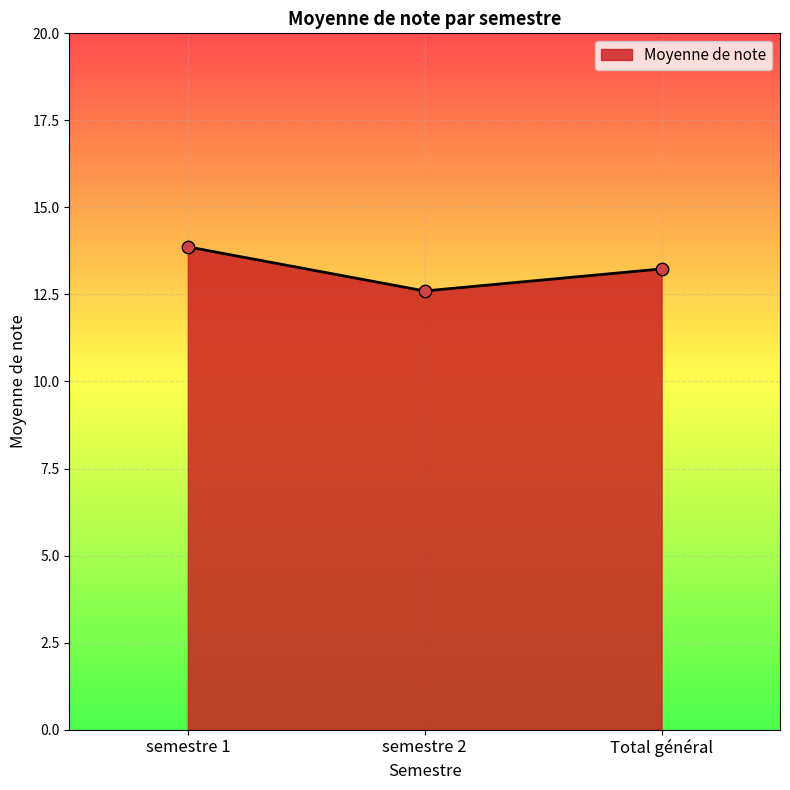

What is the ratio of the value at semestre 1 to the value at semestre 2?

1.1